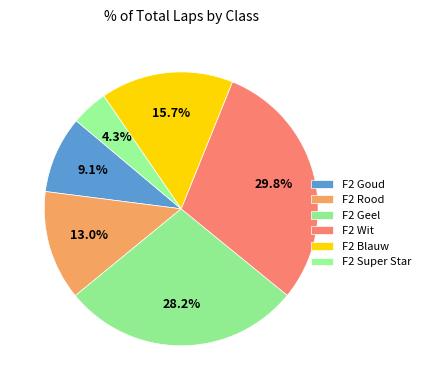

Is there any slice that represents more than half of the pie?

No